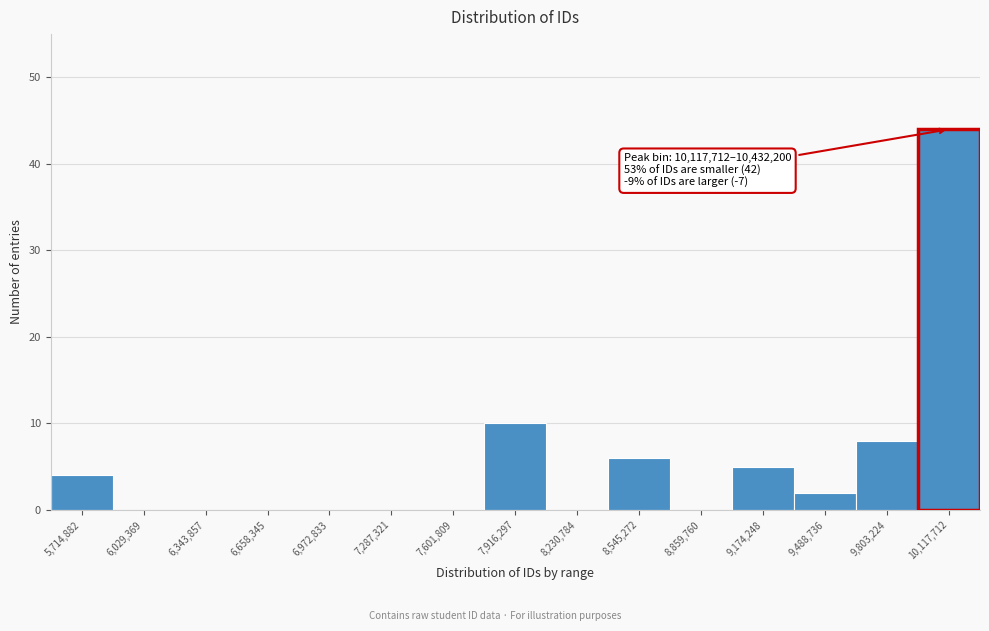

Reading right to left, list all the values displayed in this chart.

10,117,712=44	9,803,224=8	9,488,736=2	9,174,248=5	8,859,760=0	8,545,272=6	8,230,784=0	7,916,297=10	7,601,809=0	7,287,321=0	6,972,833=0	6,658,345=0	6,343,857=0	6,029,369=0	5,714,882=4